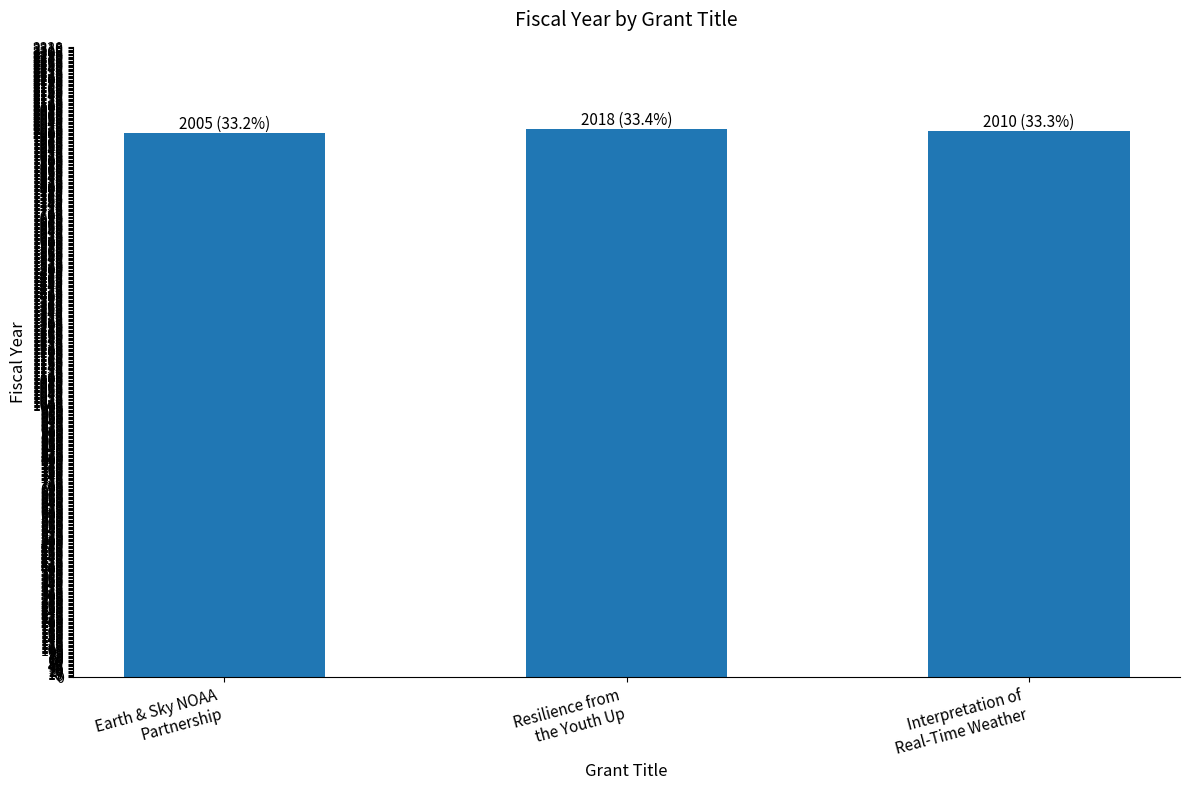

What is the maximum value shown in the chart?

2018